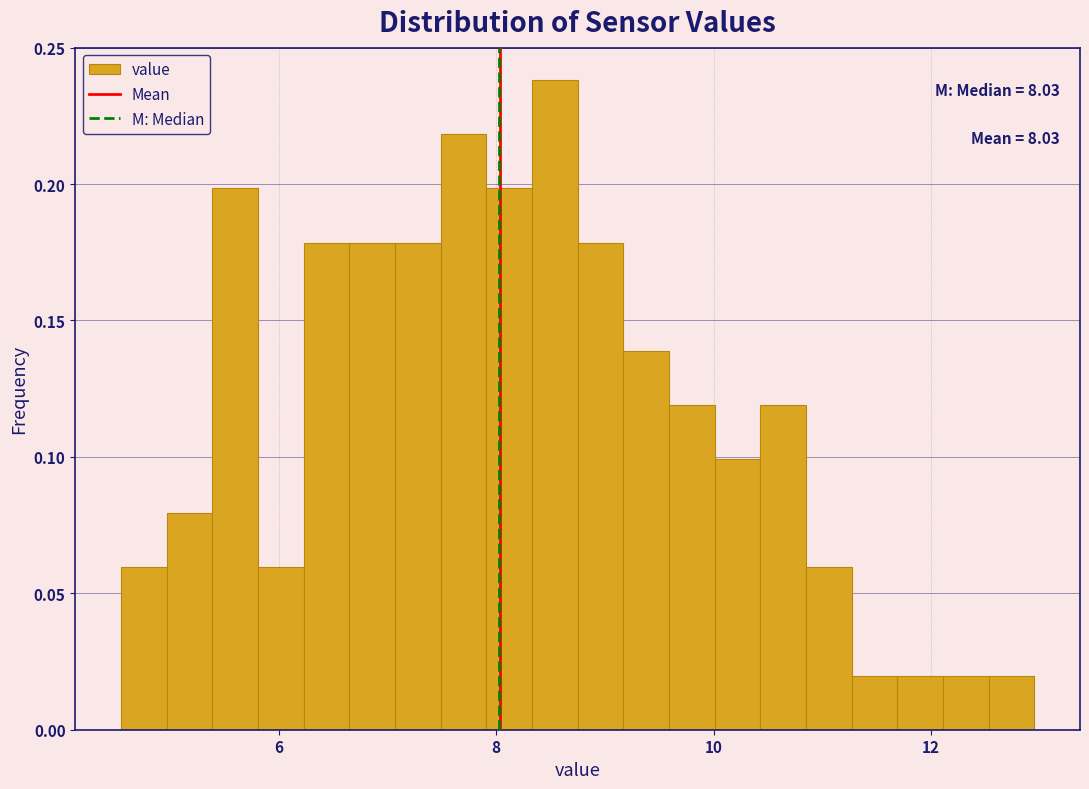

Read against the x-axis, roughly where is the centre of the tallest bar?

8.6